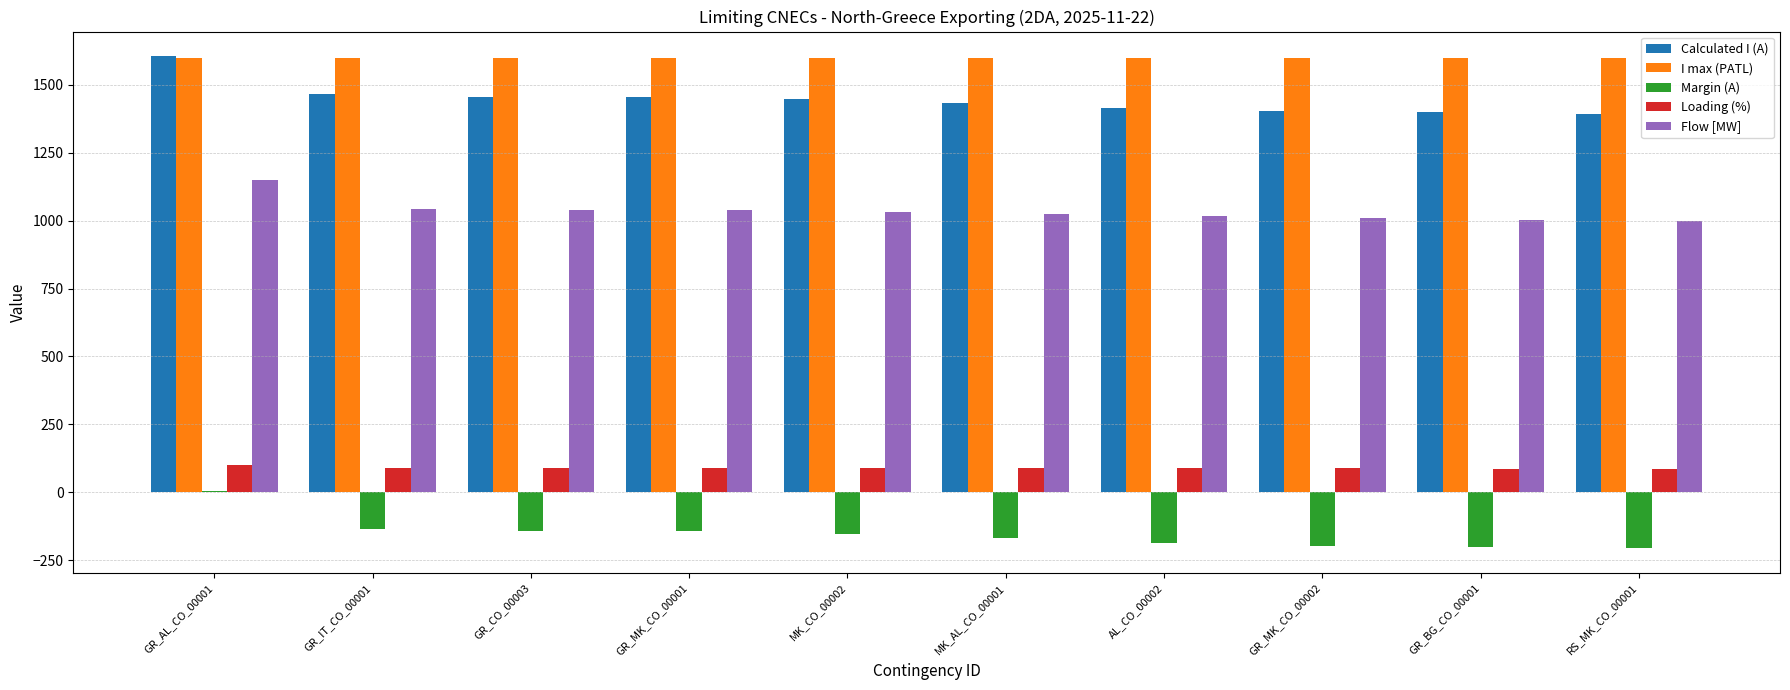

Is the value of Loading (%) at GR_AL_CO_00001 greater than the value of I max (PATL) at MK_AL_CO_00001?

No